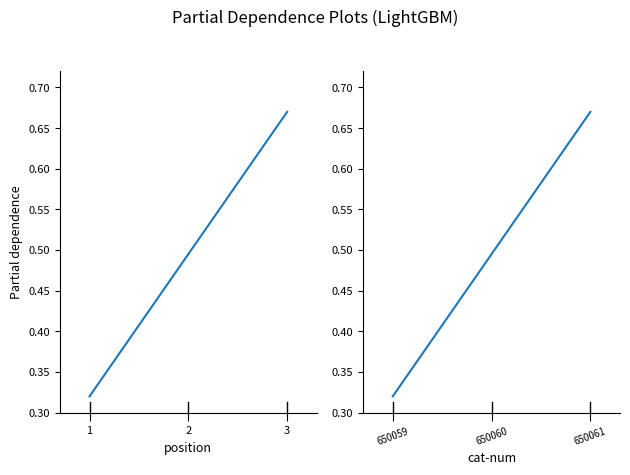

How many cat-num values are between 0 and 1?

3